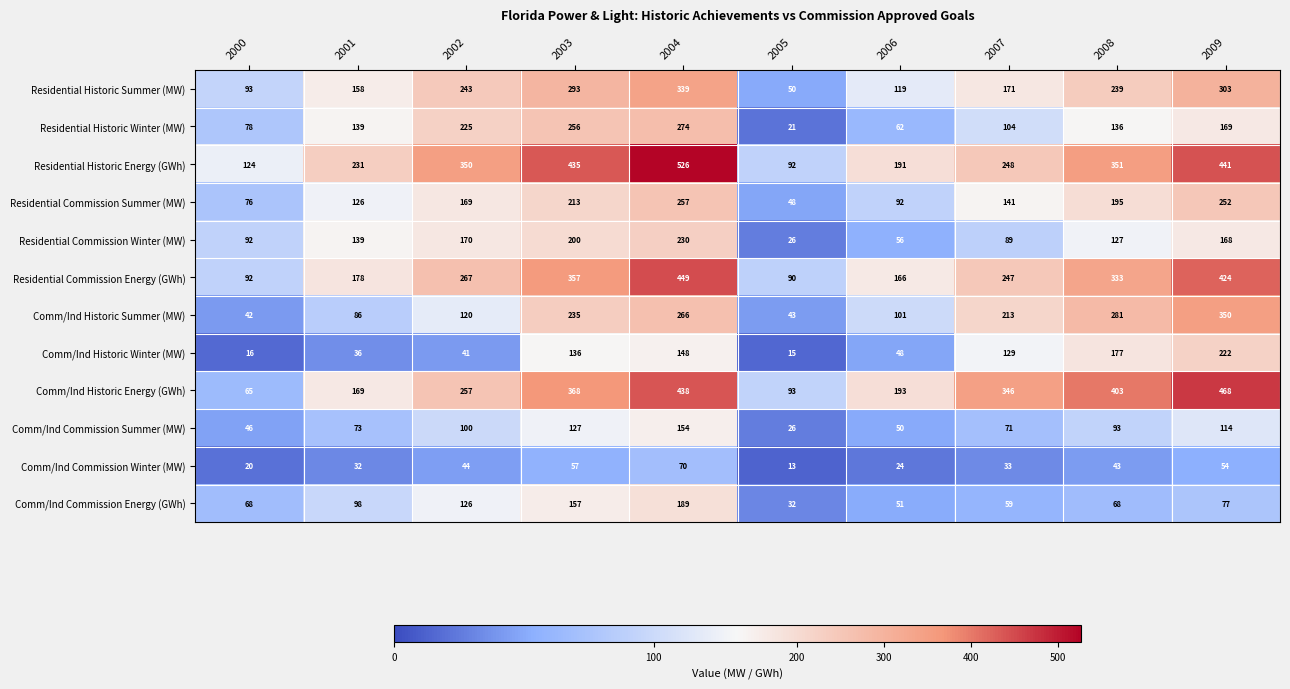

Count the number of categories in the chart.

10